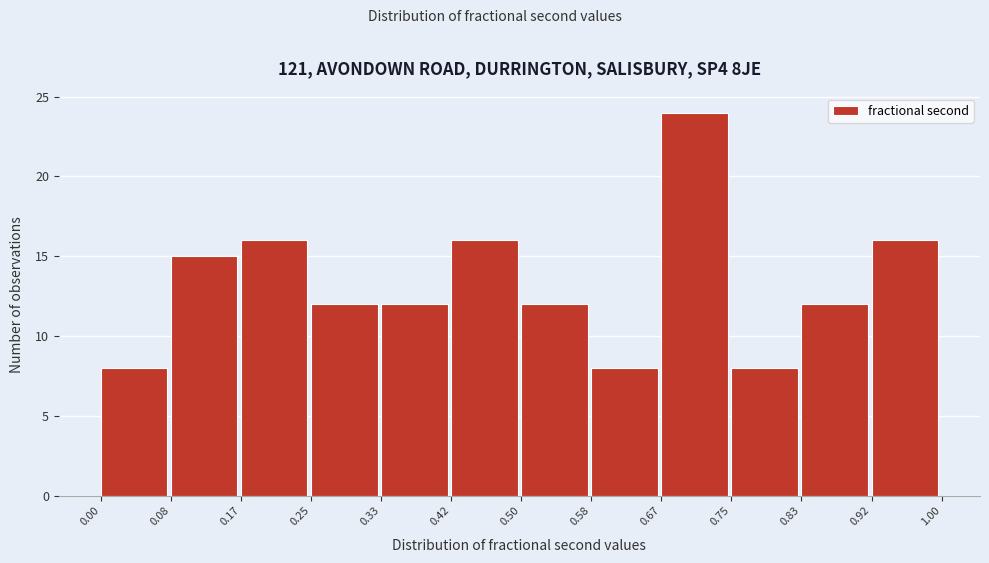

Reading left to right, transcribe this chart: for each bar, give the range it covers on the x-axis and its height. The values are not printed on the chart, so give them approximately, as read against the axis.

0.00 to 0.08: 8
0.08 to 0.17: 15
0.17 to 0.25: 16
0.25 to 0.33: 12
0.33 to 0.42: 12
0.42 to 0.50: 16
0.50 to 0.58: 12
0.58 to 0.67: 8
0.67 to 0.75: 24
0.75 to 0.83: 8
0.83 to 0.92: 12
0.92 to 1.00: 16